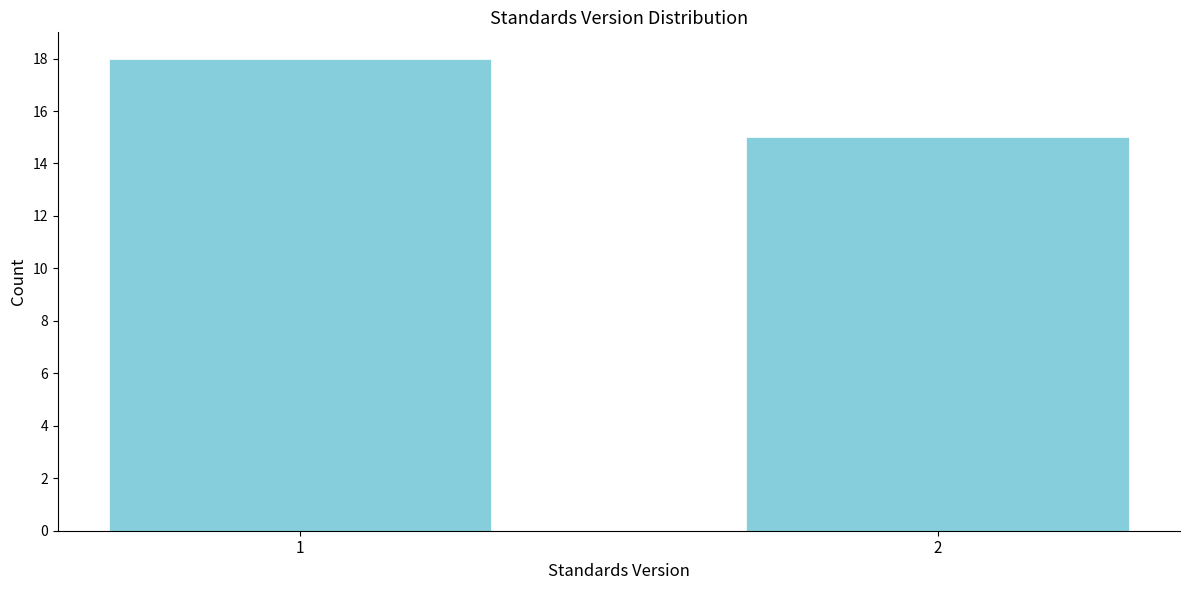

Reading right to left, what are all the values shown in this chart?

15	18